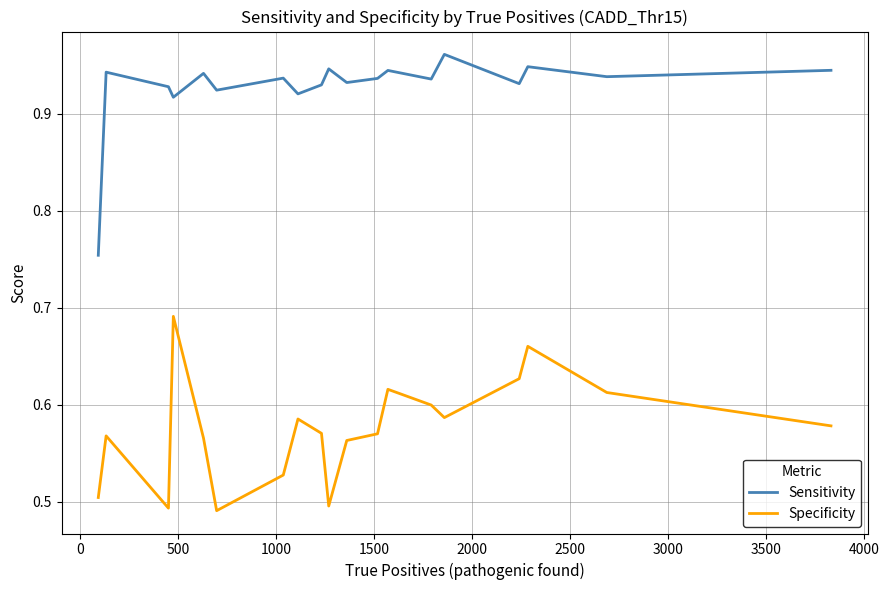

True or false: Specificity and Sensitivity cross at least once.

False